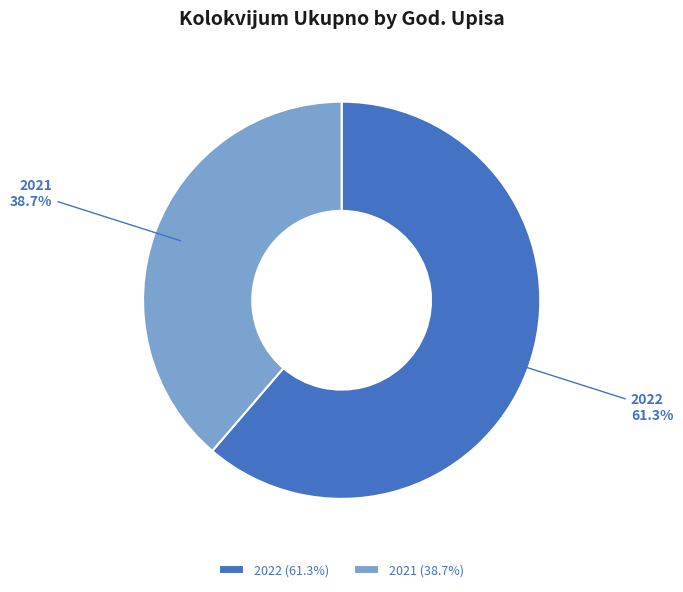

Rank the categories by value from lowest to highest.

2021, 2022